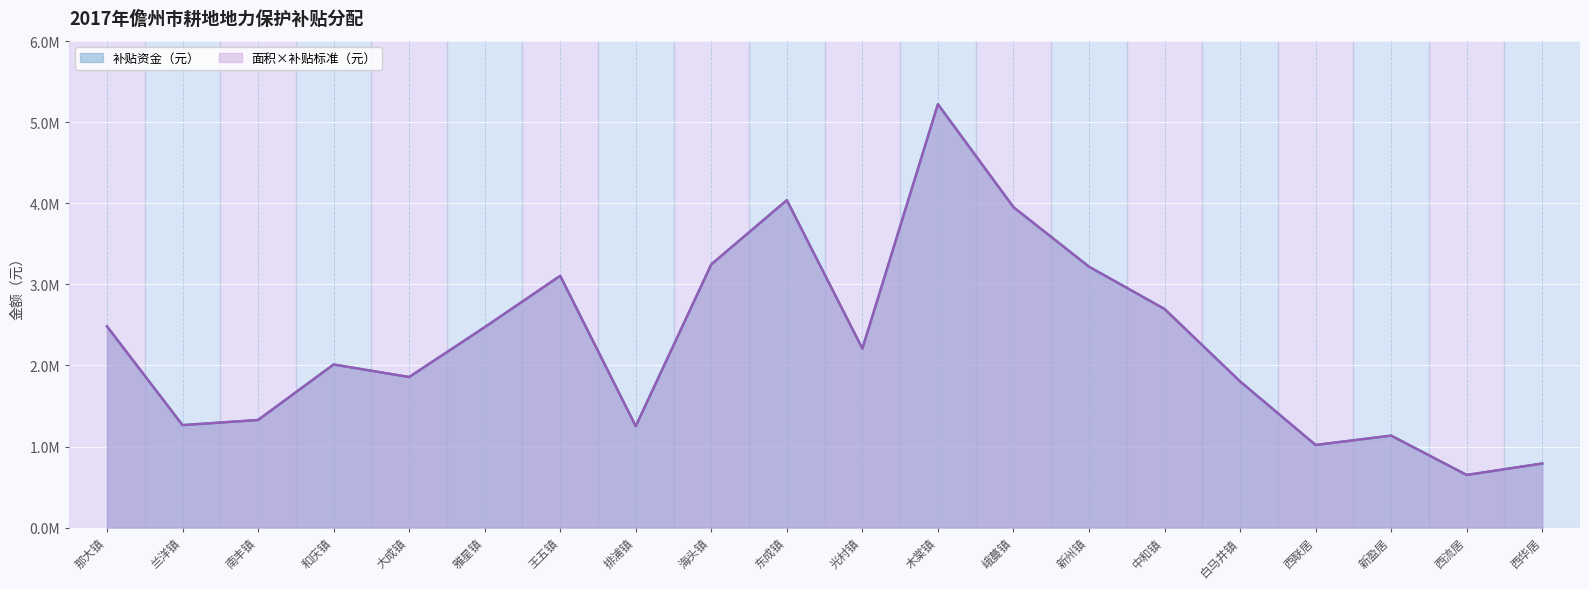

Where does the 面积（亩） series first go above 2208650?

那大镇